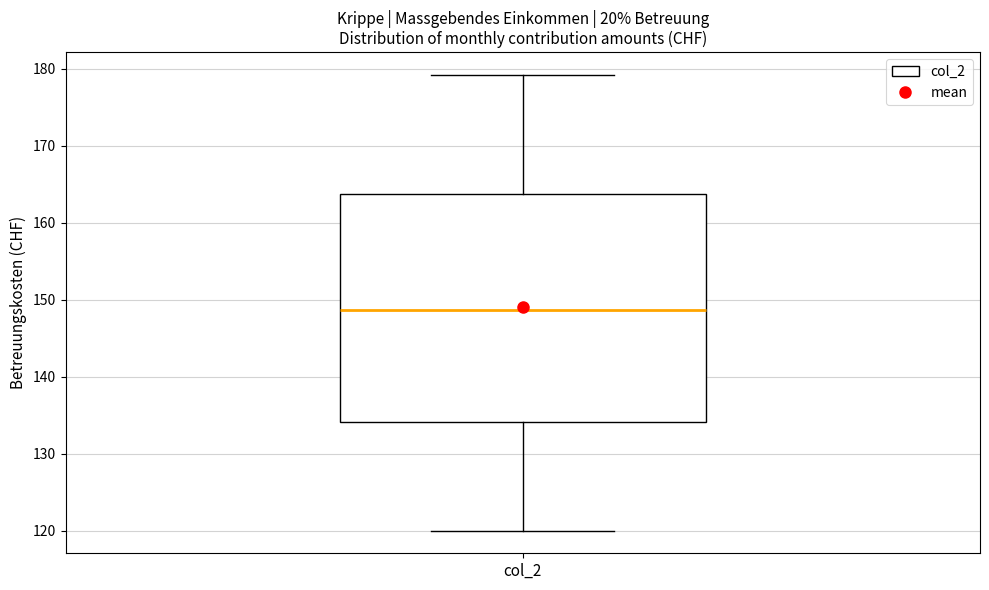

Where does the upper whisker of the box for col_2 end on the y-axis? The values are not printed on the chart, so give them approximately, as read against the axis.

179